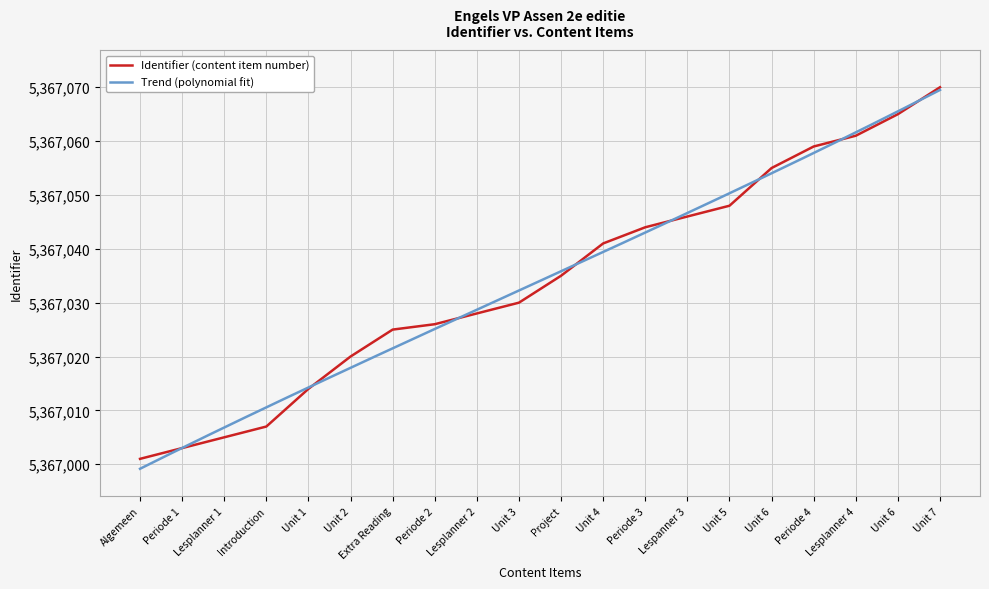

True or false: there are more than 1 points higher than both neighbors.

False